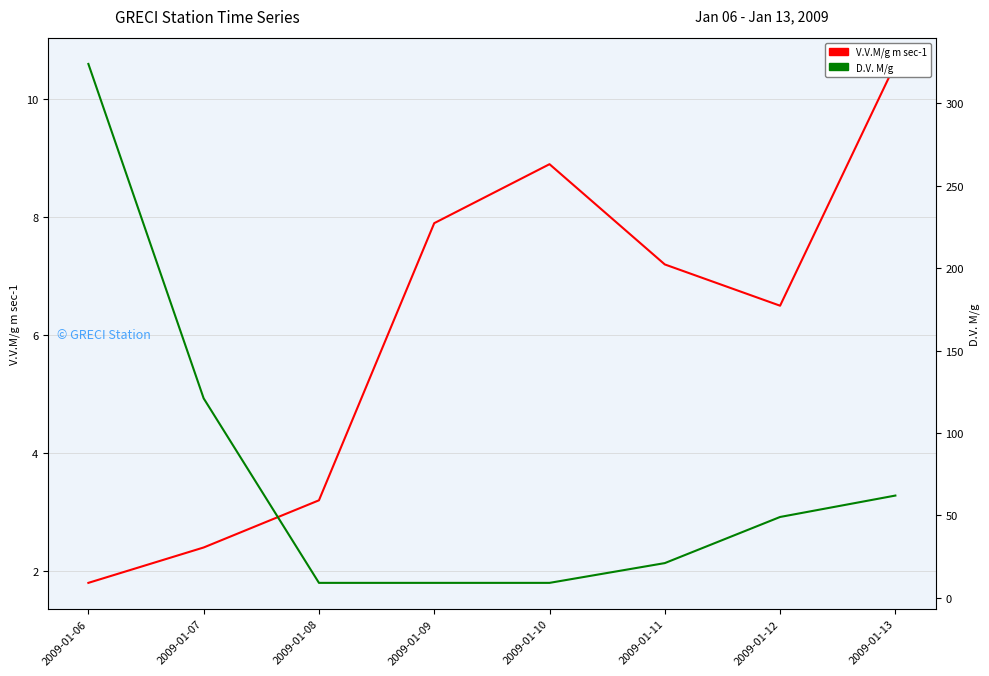

Rank the series at 2009-01-11 from highest to lowest value.

D.V. M/g, V.V.M/g m sec-1